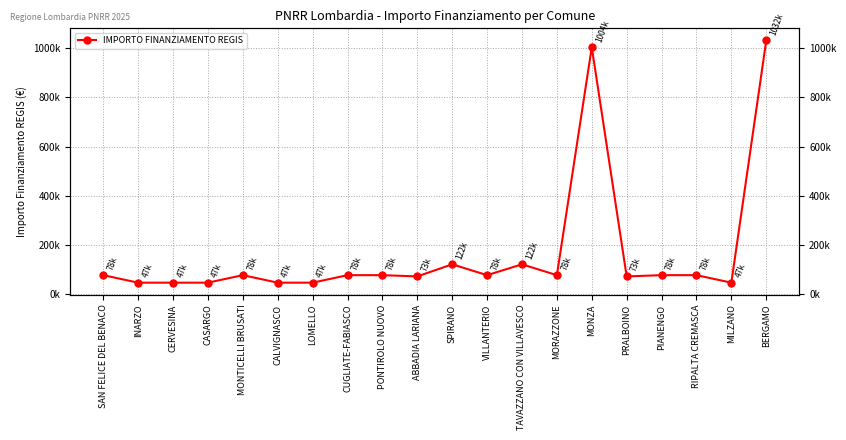

What is the change in value from INARZO to RIPALTA CREMASCA?

+30470